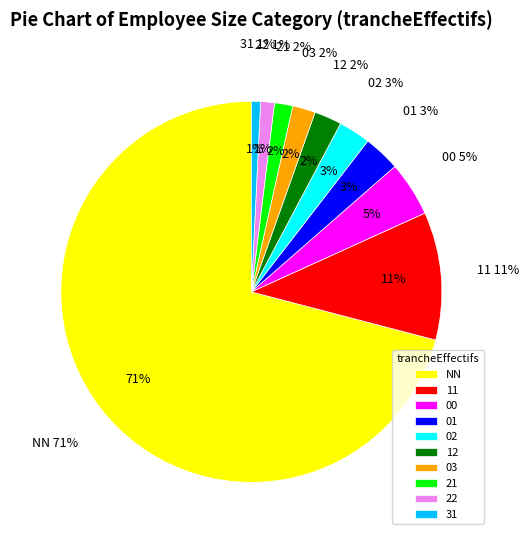

Do 22 and 00 together represent more than half of the pie?

No